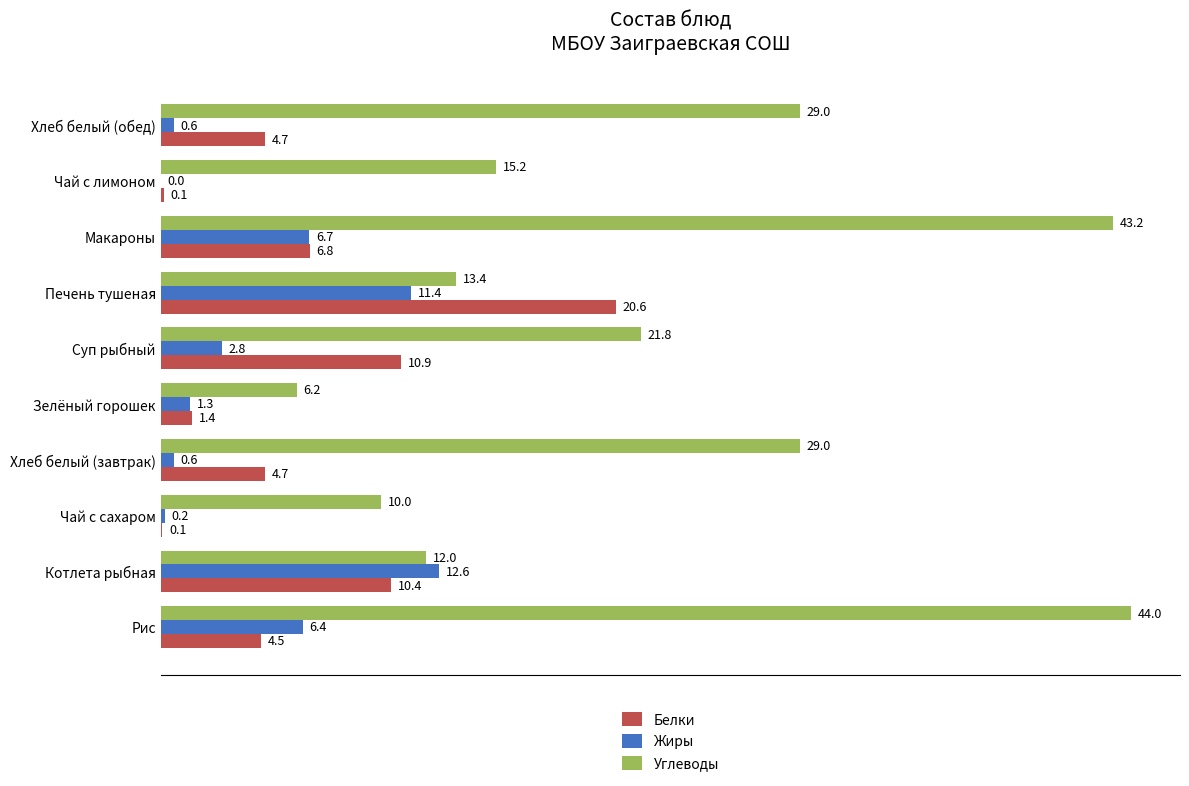

At which category is the sum across all series the highest?

Макароны